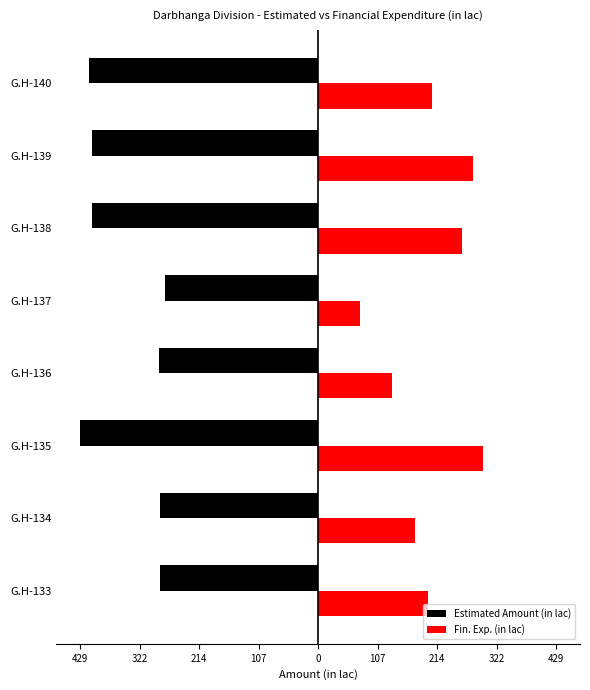

How many bars are there in each group?

2